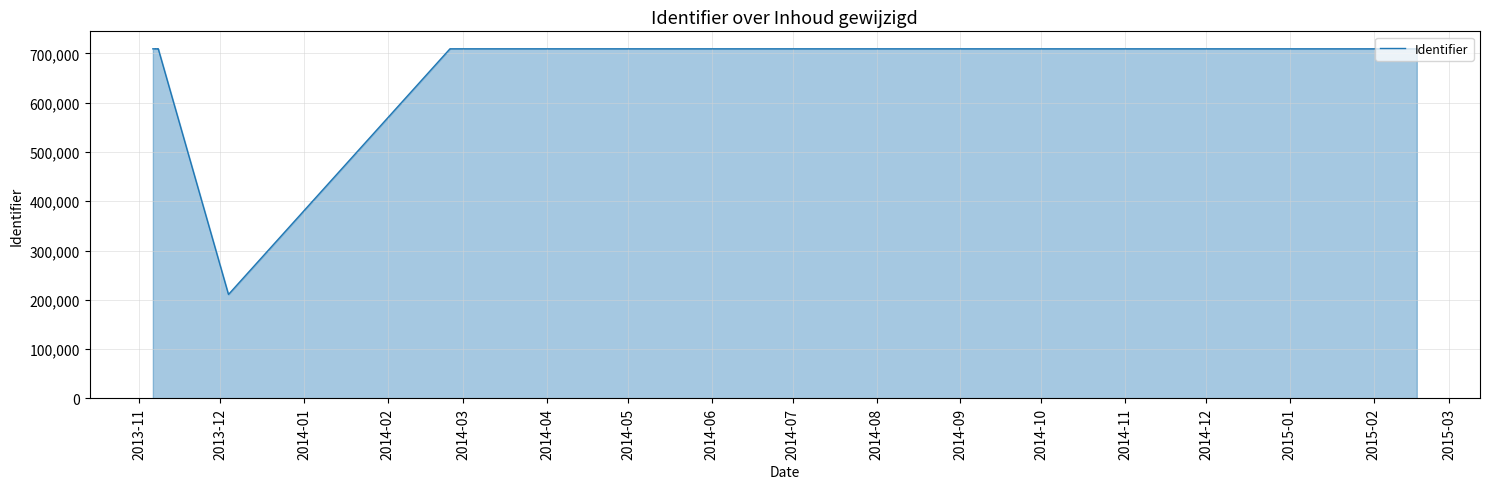

True or false: the data shows 969446 at 18.

False